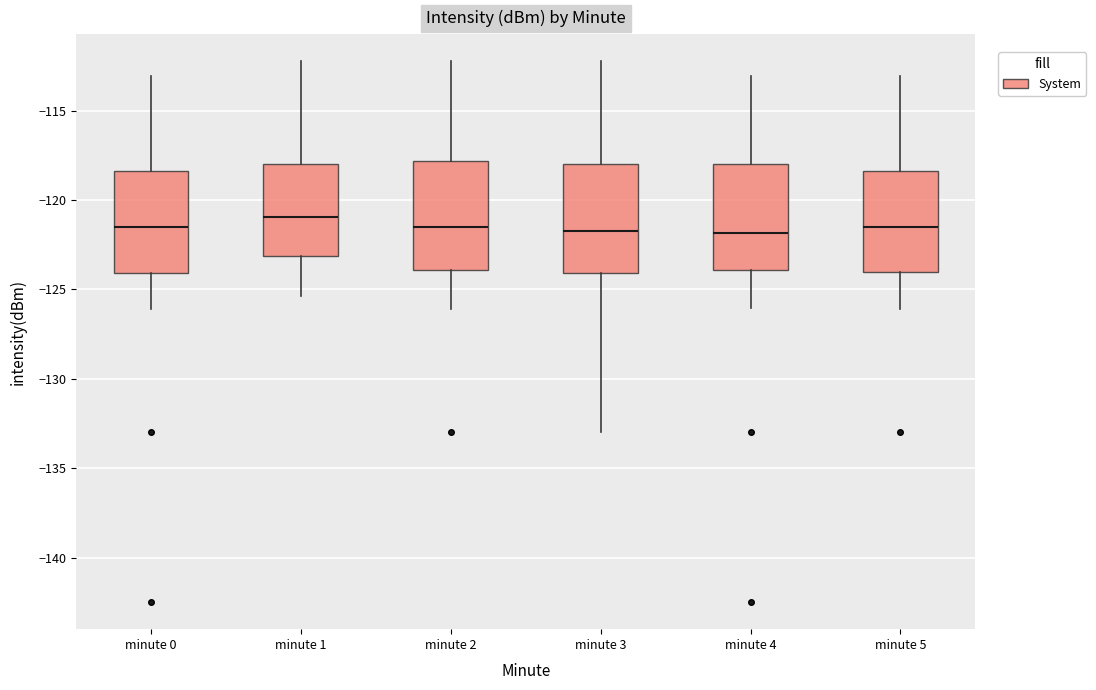

Where is the upper edge of the box for minute 5 on the y-axis? The values are not printed on the chart, so give them approximately, as read against the axis.

-118.5